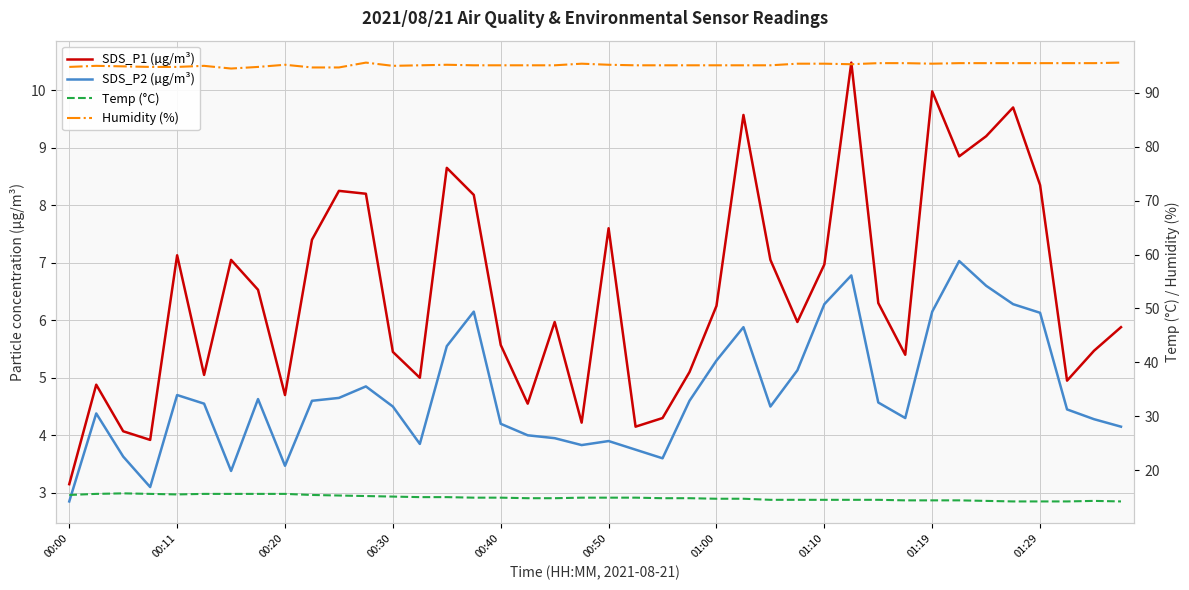

True or false: SDS_P2 (µg/m³) has a value of 6.8 at 29.

True